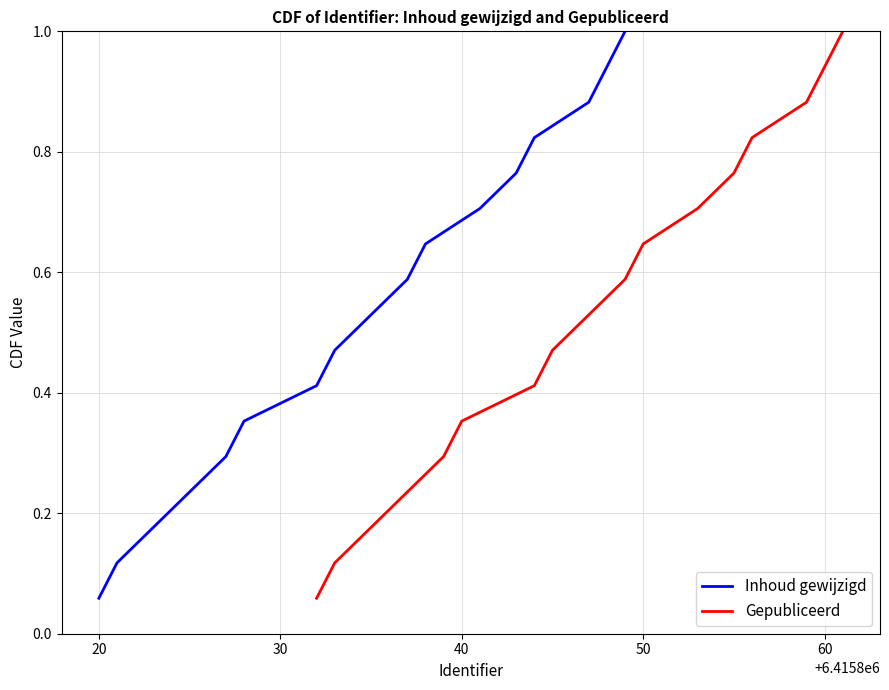

How many lines are shown in the chart?

2